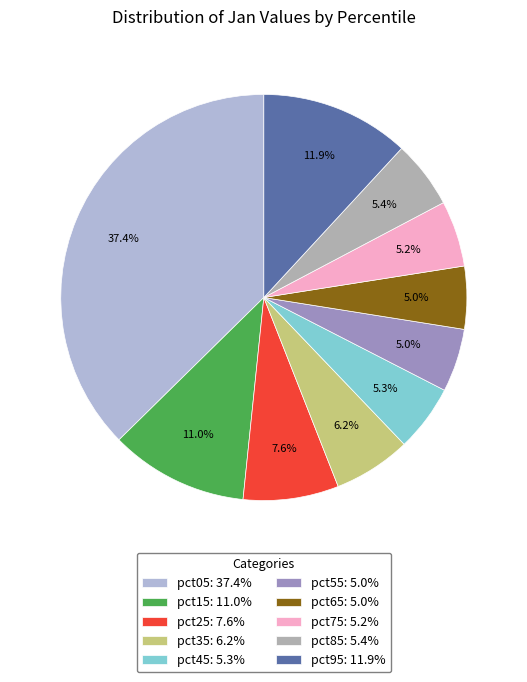

To the nearest percent, what percentage of the pie is pct05?

37%